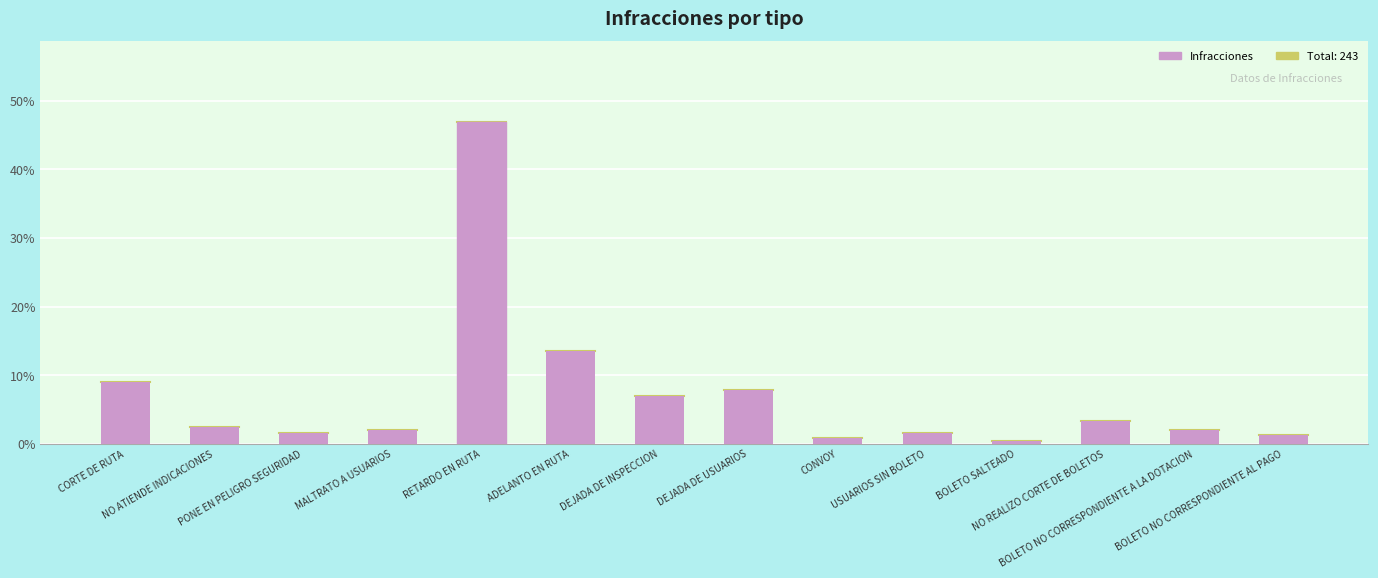

True or false: the data shows 2.5 at NO ATIENDE INDICACIONES.

True